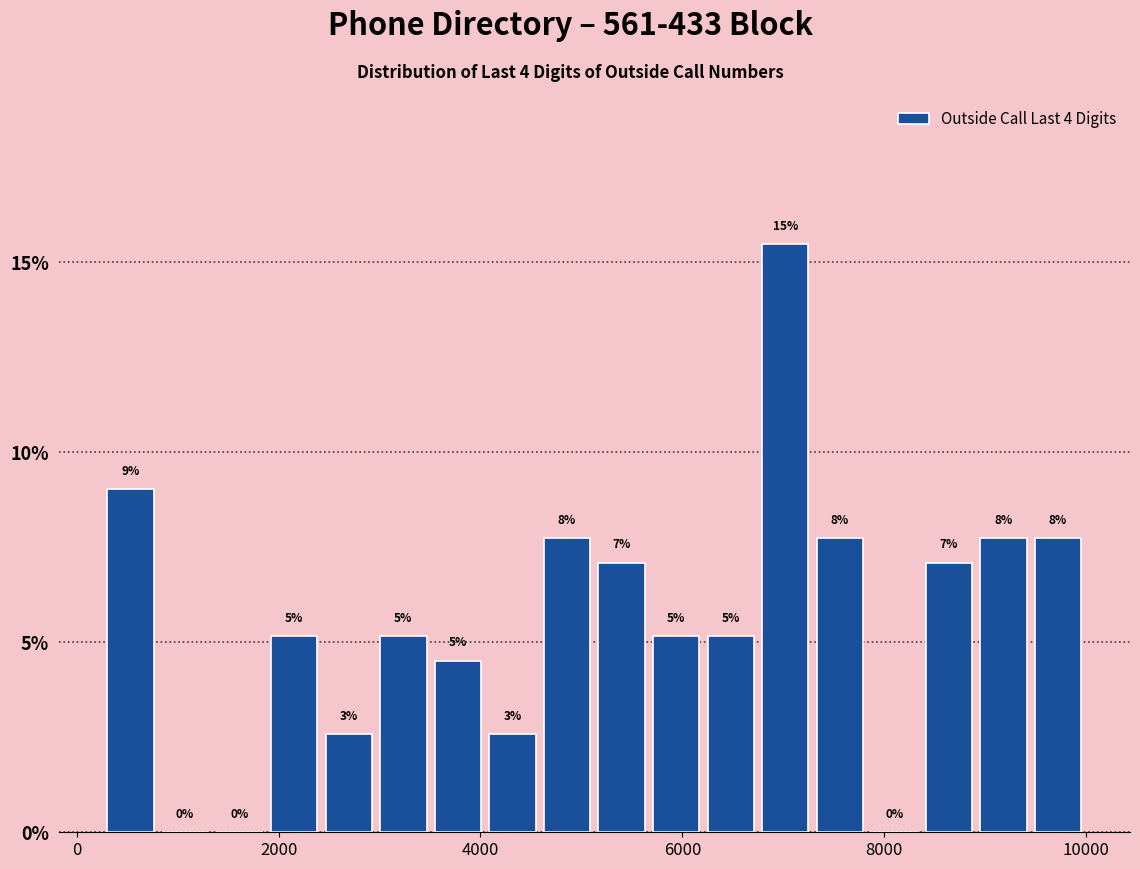

Around what value on the x-axis is the tallest bar? Give the approximate position of its centre, as read against the axis.

7000